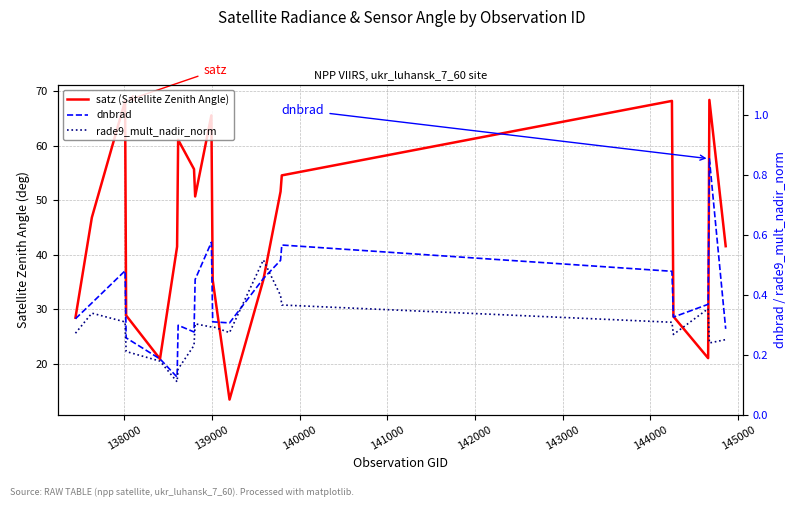

What is the label of the 17th point from the right?

140000